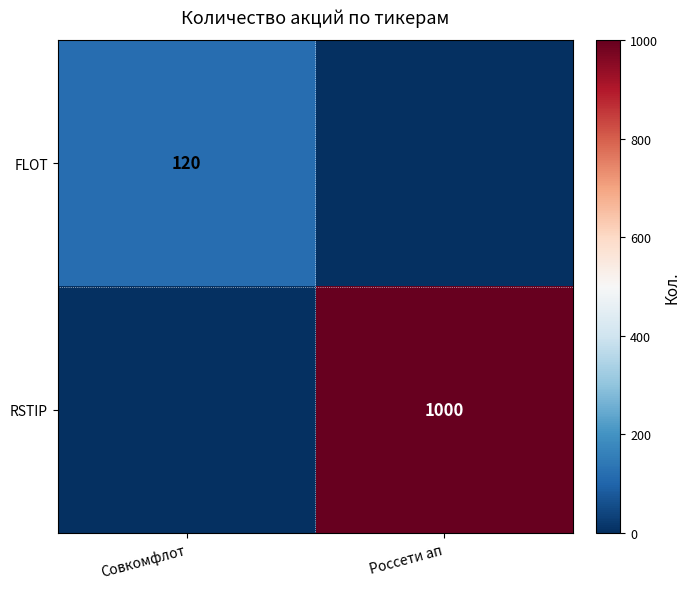

The value of FLOT at Совкомфлот is 81. True or false?

False